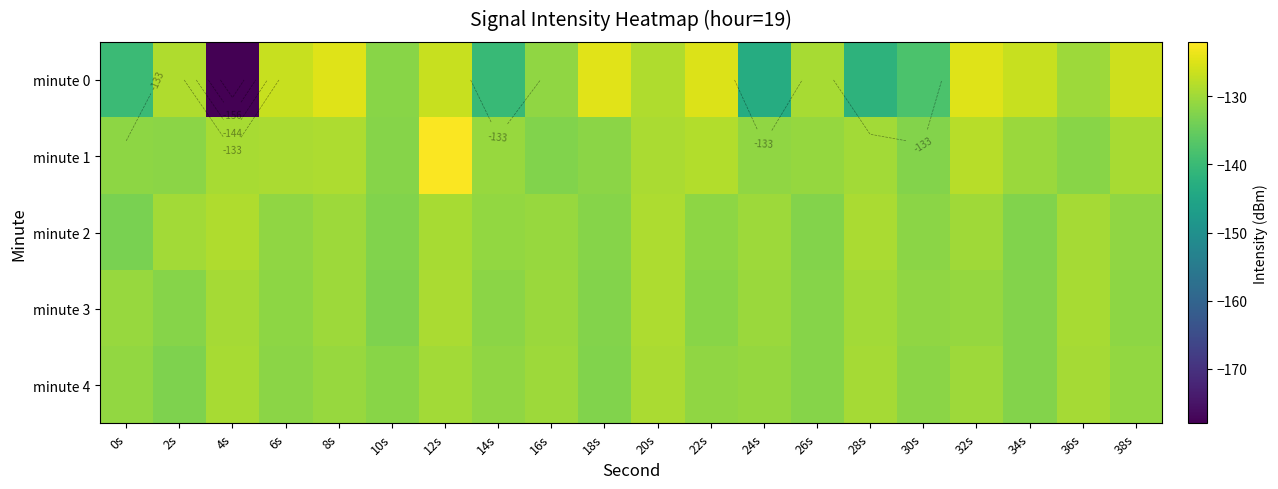

What is the spread (max minus min) of values at 6s?

5.0